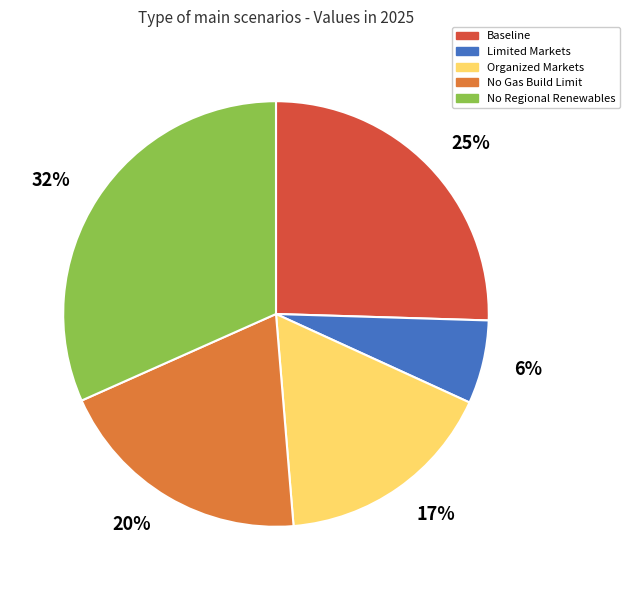

Which has a higher value, No Regional Renewables or Limited Markets?

No Regional Renewables